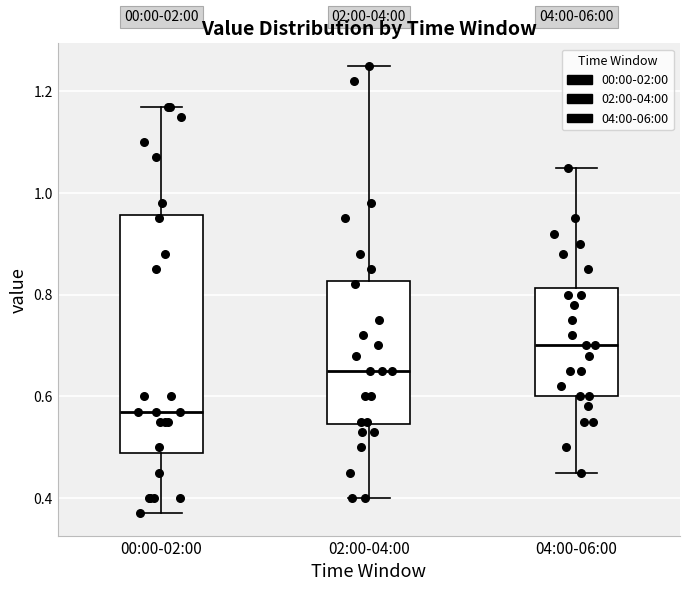

Comparing the boxes themselves (not the whiskers), which one is the tallest?

00:00-02:00